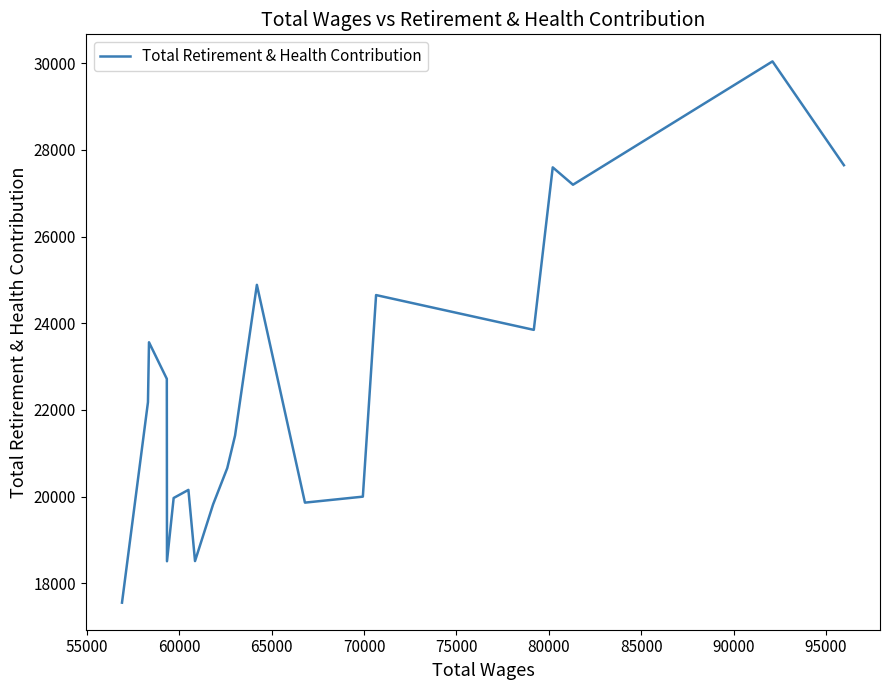

What is the difference between the maximum and minimum values?

12494